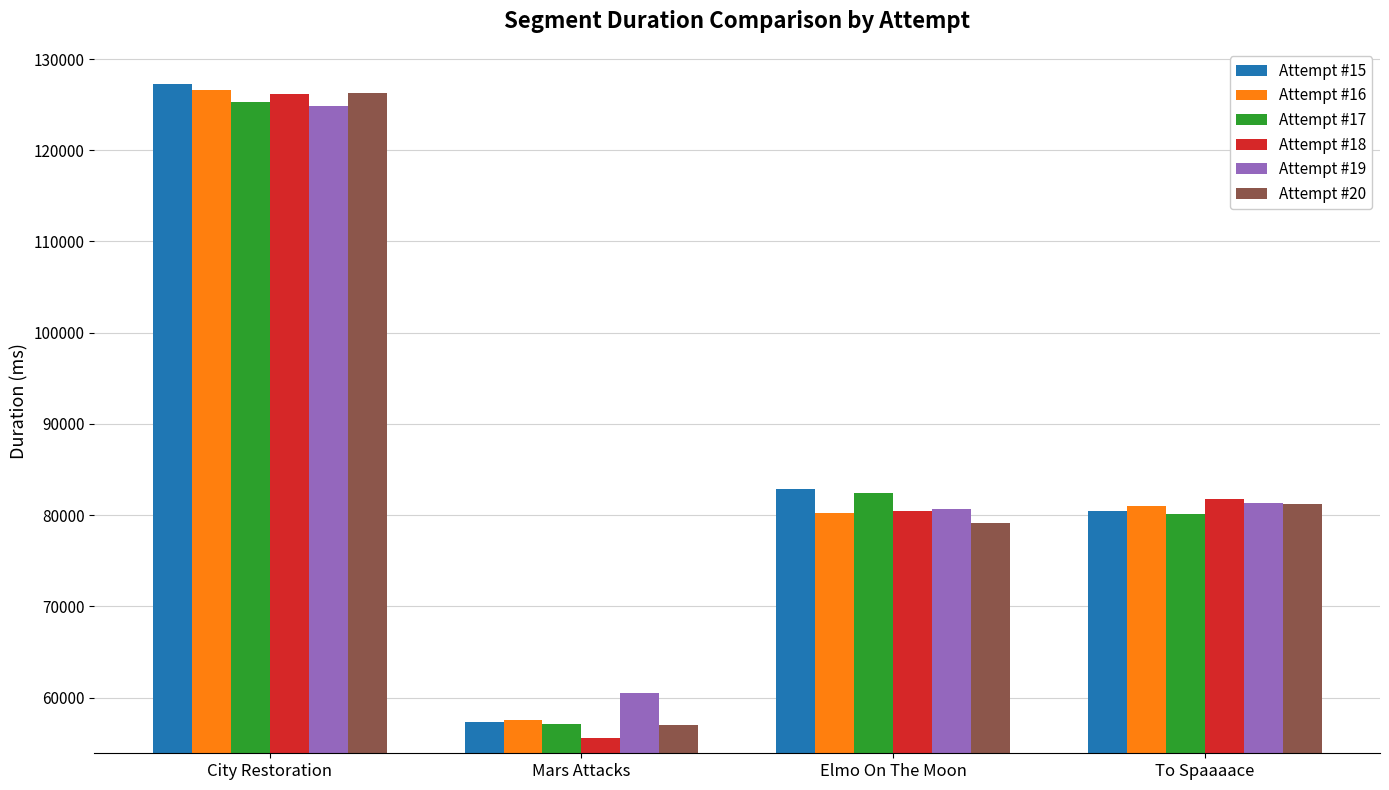

Reading left to right, list all the values displayed in this chart.

Attempt #15: City Restoration=127297	Mars Attacks=57296	Elmo On The Moon=82895	To Spaaaace=80433
Attempt #16: City Restoration=126560	Mars Attacks=57562	Elmo On The Moon=80198	To Spaaaace=80944
Attempt #17: City Restoration=125257	Mars Attacks=57112	Elmo On The Moon=82399	To Spaaaace=80069
Attempt #18: City Restoration=126192	Mars Attacks=55552	Elmo On The Moon=80496	To Spaaaace=81712
Attempt #19: City Restoration=124833	Mars Attacks=60448	Elmo On The Moon=80624	To Spaaaace=81376
Attempt #20: City Restoration=126304	Mars Attacks=56992	Elmo On The Moon=79184	To Spaaaace=81216